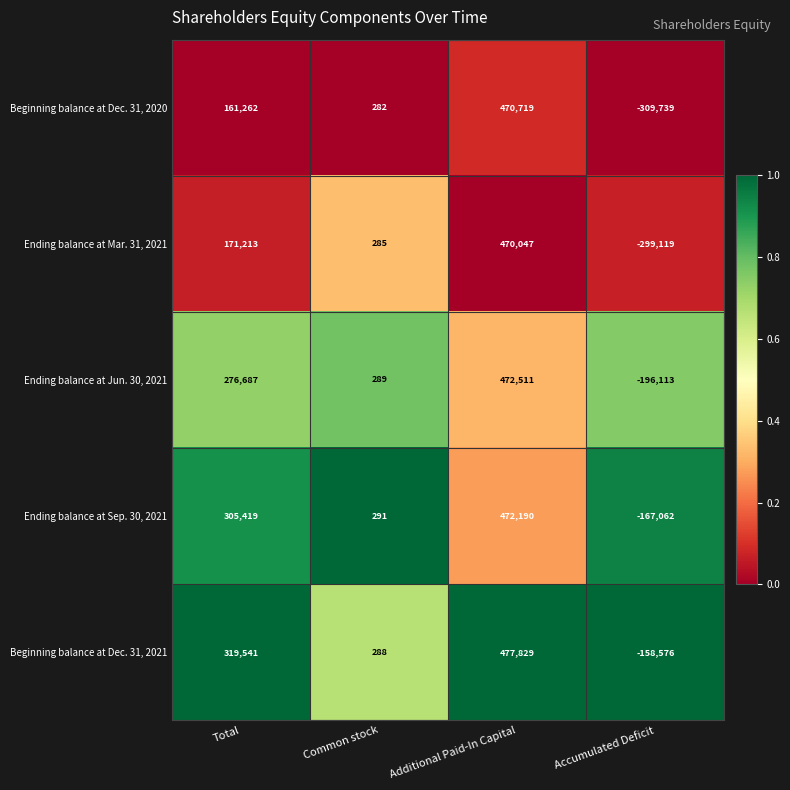

Rank the series at Total from lowest to highest value.

Beginning balance at Dec. 31, 2020, Ending balance at Mar. 31, 2021, Ending balance at Jun. 30, 2021, Ending balance at Sep. 30, 2021, Beginning balance at Dec. 31, 2021